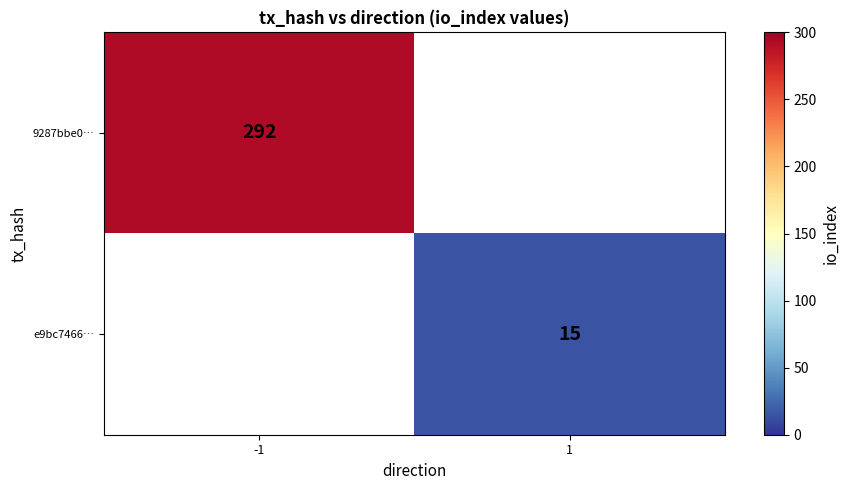

At how many categories does at least one series exceed 221?

1